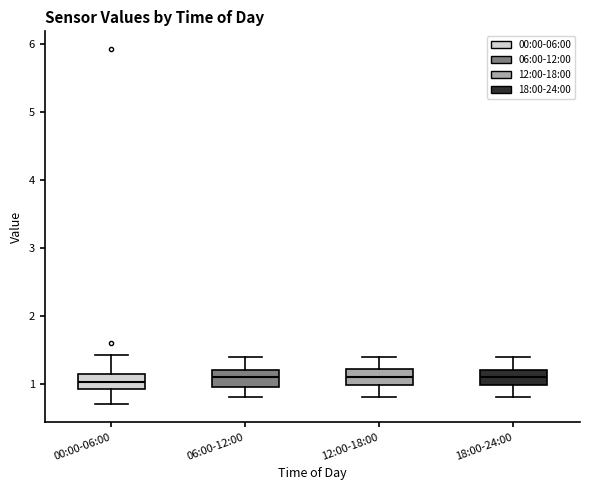

Reading left to right, read every box against the y-axis: the position of its median line, the range the box covers, and the ends of its whiskers. The values are not printed on the chart, so give them approximately, as read against the axis.

00:00-06:00: median 1.0, box 0.9 to 1.1, whiskers 0.7 to 1.4
06:00-12:00: median 1.1, box 1.0 to 1.2, whiskers 0.8 to 1.4
12:00-18:00: median 1.1, box 1.0 to 1.2, whiskers 0.8 to 1.4
18:00-24:00: median 1.1, box 1.0 to 1.2, whiskers 0.8 to 1.4